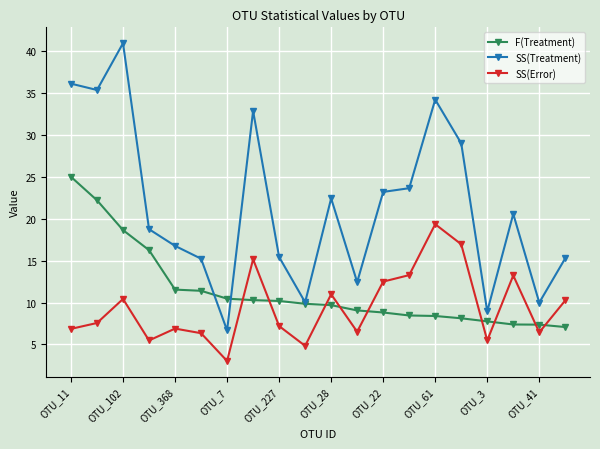

What is the difference between the second highest and second lowest values in the SS(Error) series?

12.1